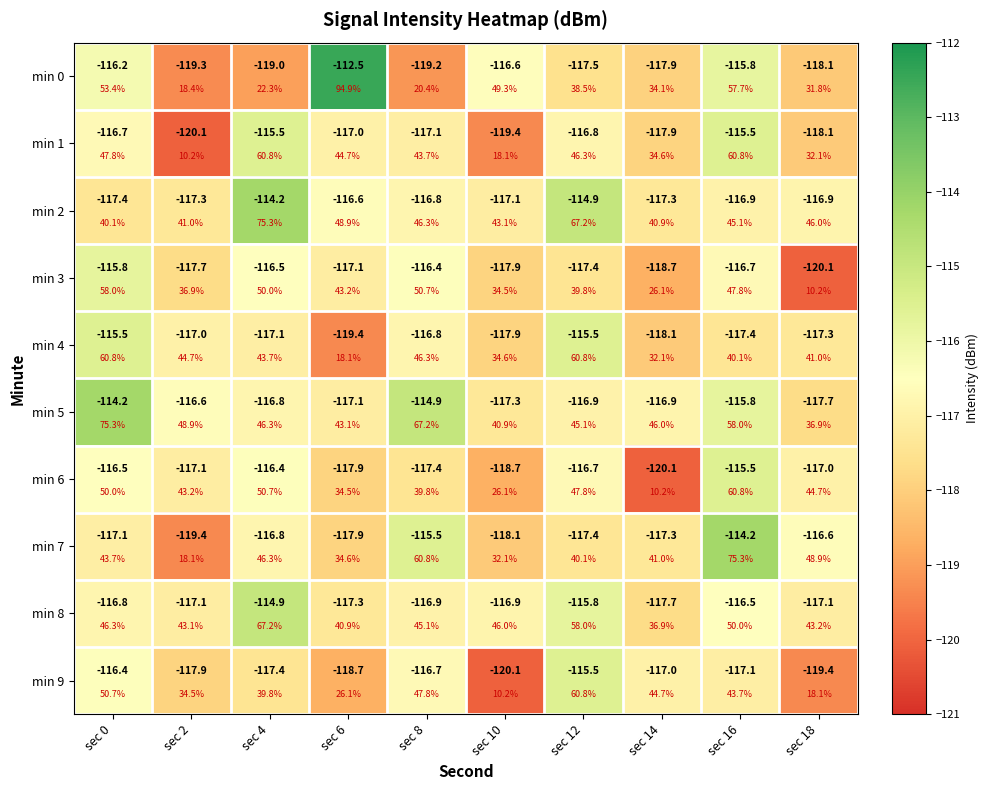

At which category is the sum across all series the highest?

sec 16